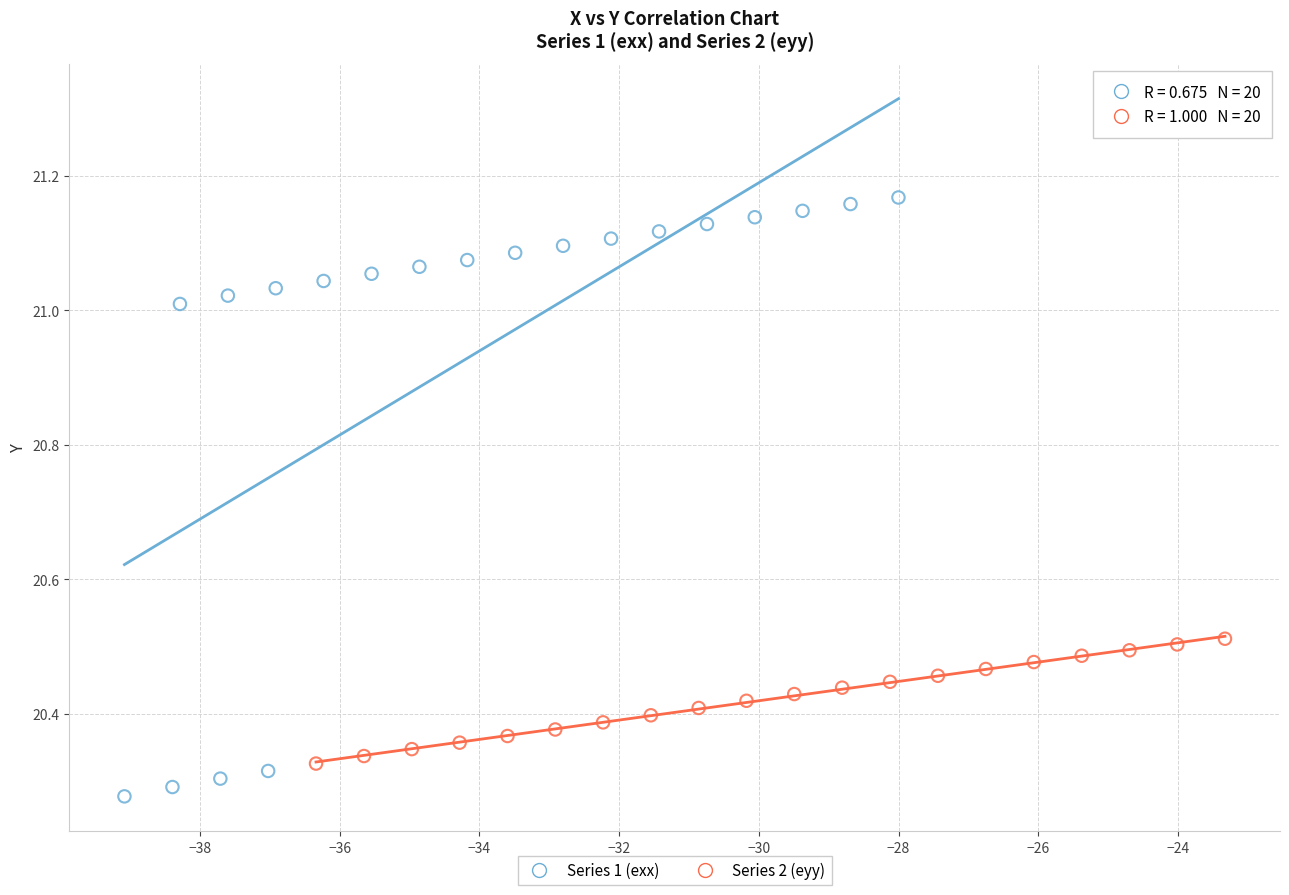

Which series has the largest Y range (max minus min)?

Series 1 (exx)